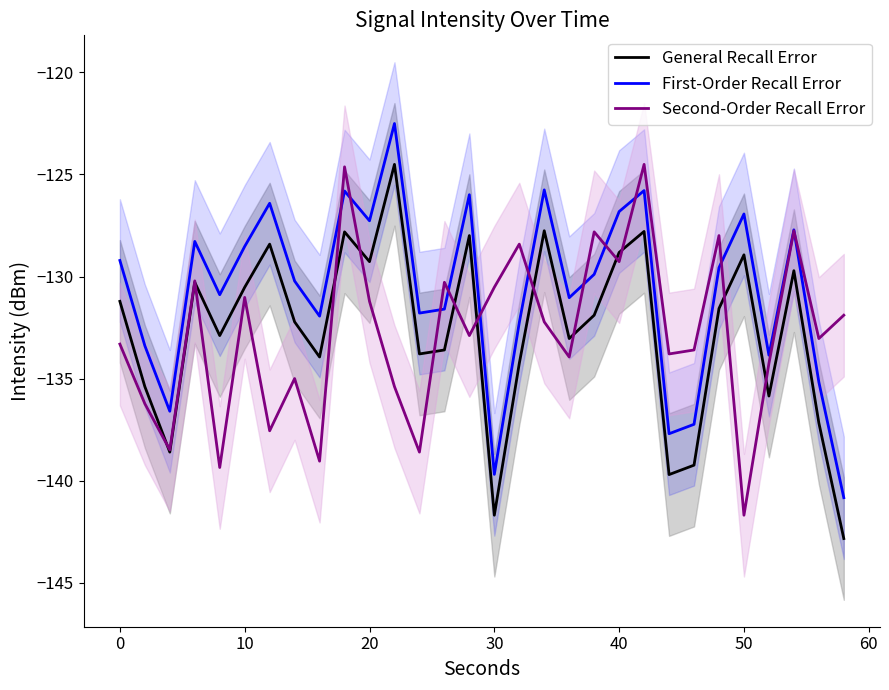

What are all the series names shown in the legend?

General Recall Error, First-Order Recall Error, Second-Order Recall Error